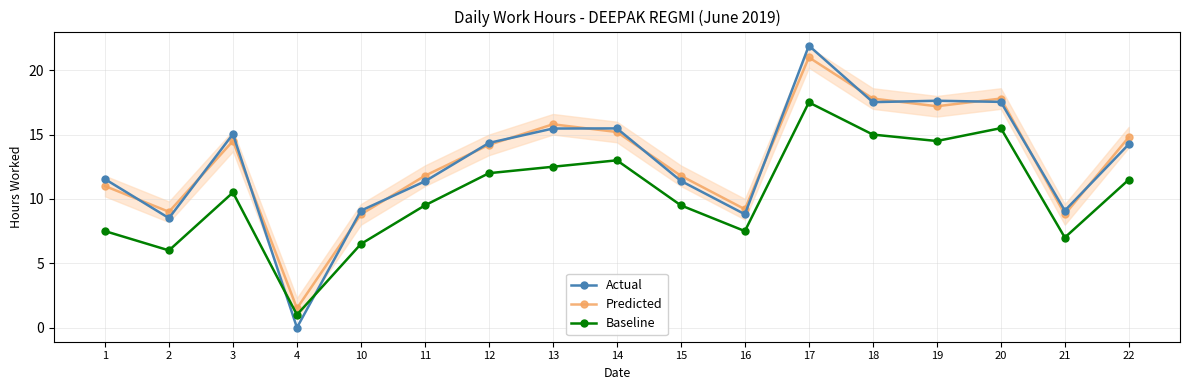

At which label does Actual reach its peak?

17